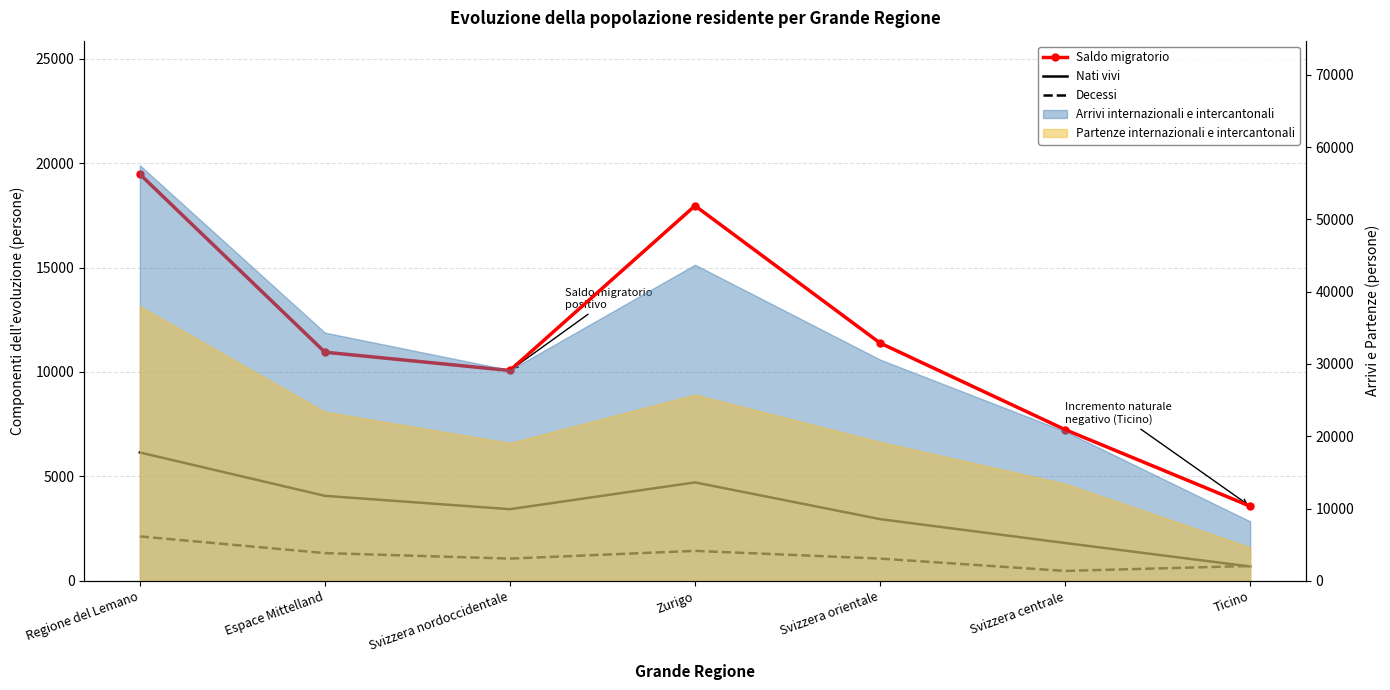

What is the sum of the Nati vivi values at Svizzera nordoccidentale and Ticino?

4117